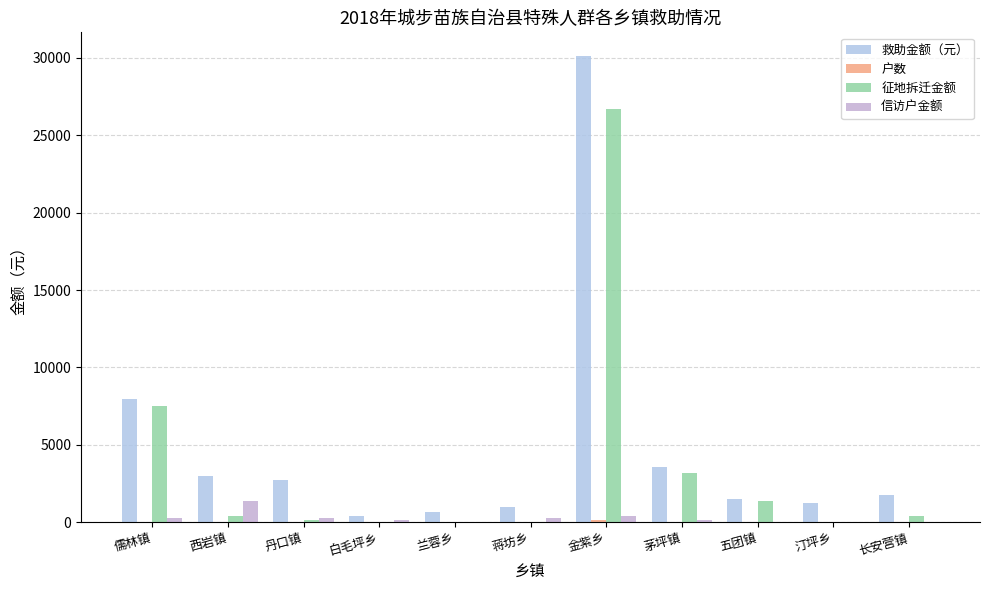

How many groups of bars are there?

11